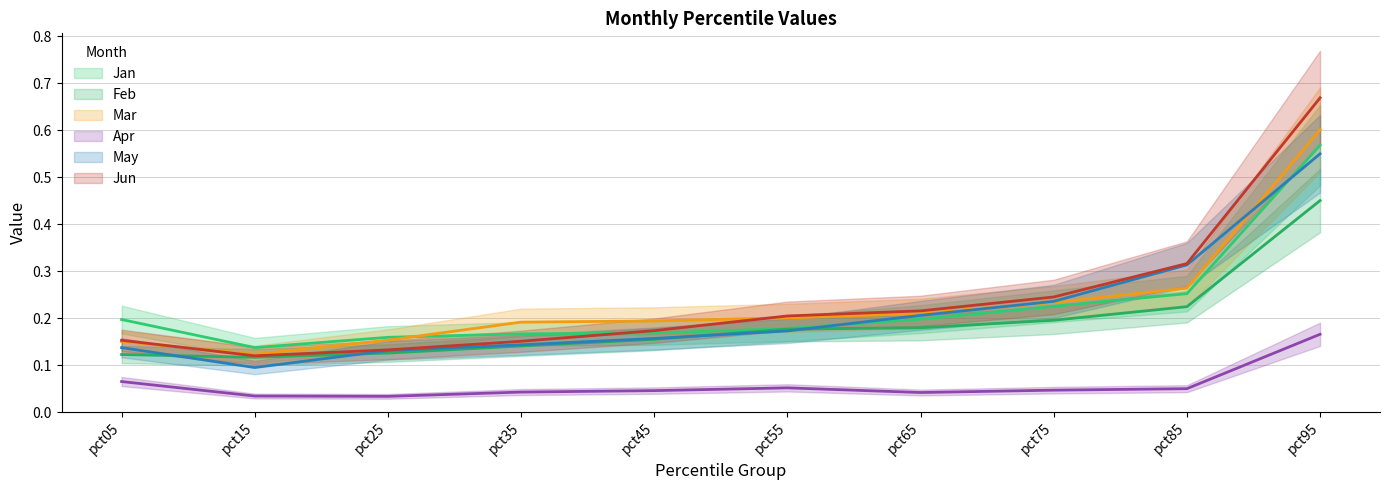

Reading left to right, transcribe all the data shown in this chart.

Jan: pct05=0.2	pct15=0.1	pct25=0.2	pct35=0.2	pct45=0.2	pct55=0.2	pct65=0.2	pct75=0.2	pct85=0.3	pct95=0.6
Feb: pct05=0.1	pct15=0.1	pct25=0.1	pct35=0.1	pct45=0.2	pct55=0.2	pct65=0.2	pct75=0.2	pct85=0.2	pct95=0.4
Mar: pct05=0.2	pct15=0.1	pct25=0.2	pct35=0.2	pct45=0.2	pct55=0.2	pct65=0.2	pct75=0.2	pct85=0.3	pct95=0.6
Apr: pct05=0.1	pct15=0.0	pct25=0.0	pct35=0.0	pct45=0.0	pct55=0.1	pct65=0.0	pct75=0.0	pct85=0.0	pct95=0.2
May: pct05=0.1	pct15=0.1	pct25=0.1	pct35=0.1	pct45=0.2	pct55=0.2	pct65=0.2	pct75=0.2	pct85=0.3	pct95=0.5
Jun: pct05=0.2	pct15=0.1	pct25=0.1	pct35=0.2	pct45=0.2	pct55=0.2	pct65=0.2	pct75=0.2	pct85=0.3	pct95=0.7